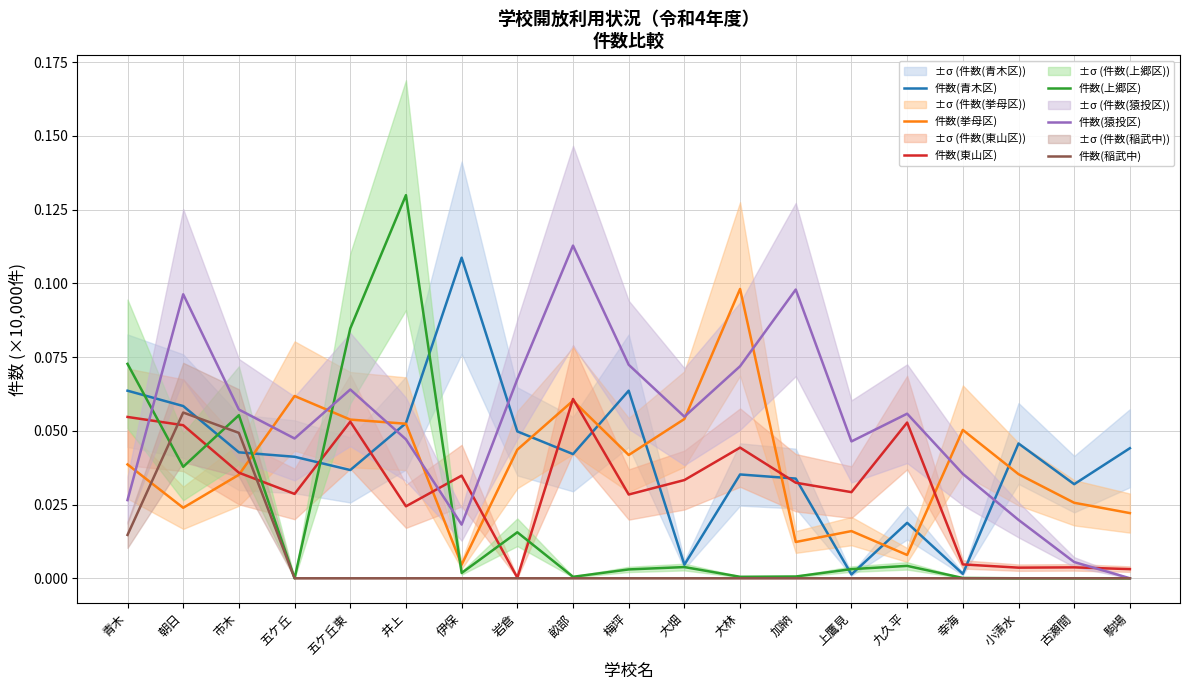

What is the sum of all 件数(猿投区) values?

1.0